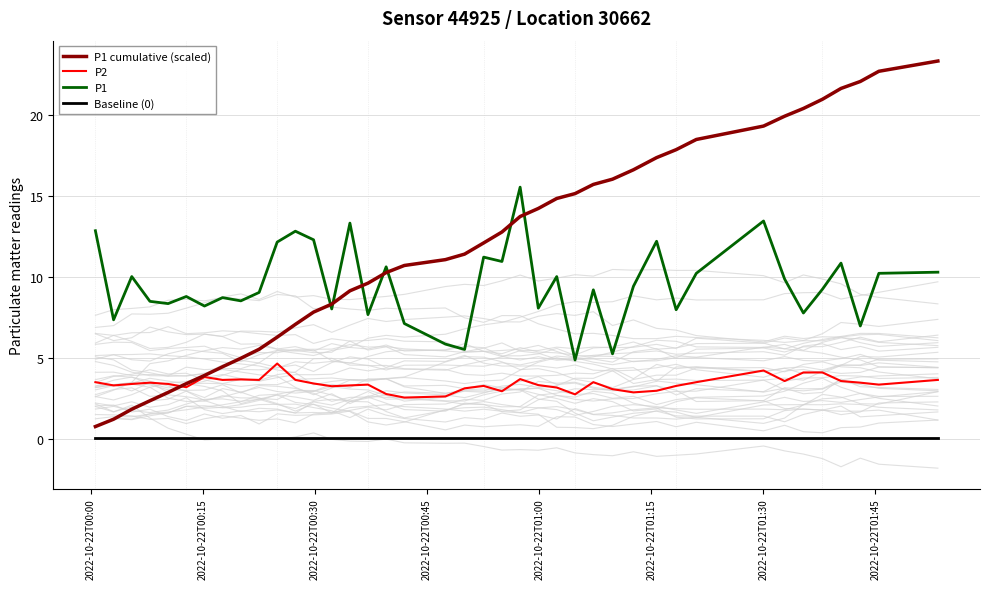

What is the value of the Baseline (0) point at the 23rd from the left?

0.1